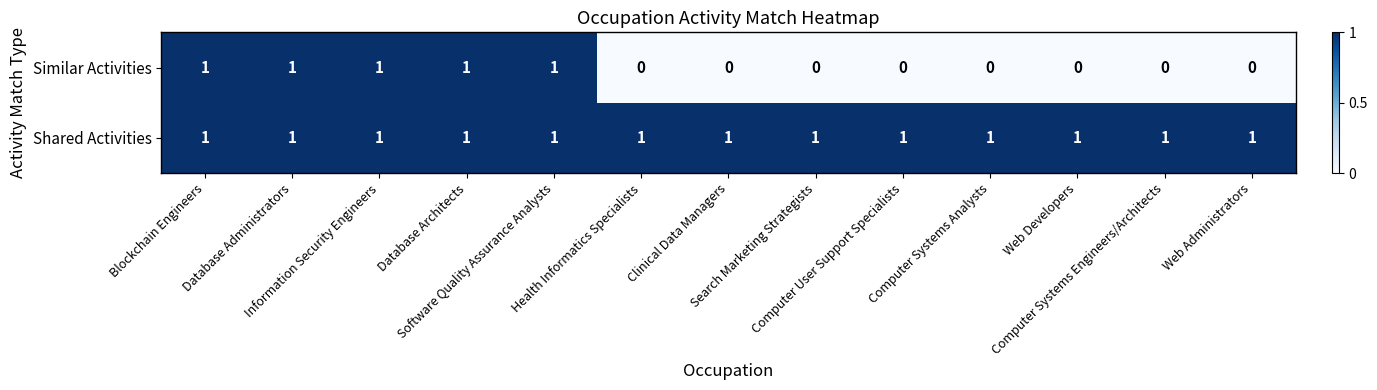

At Health Informatics Specialists, list the series in order from smallest to largest.

Similar Activities, Shared Activities